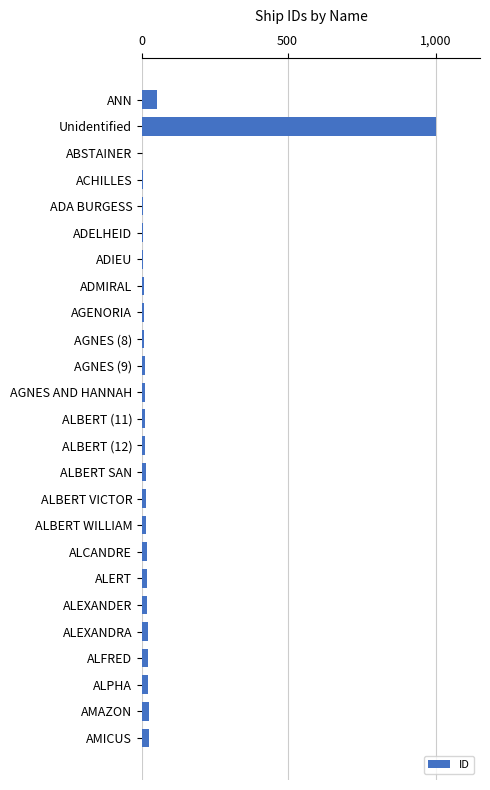

At which label is the value closest to 505?

ANN